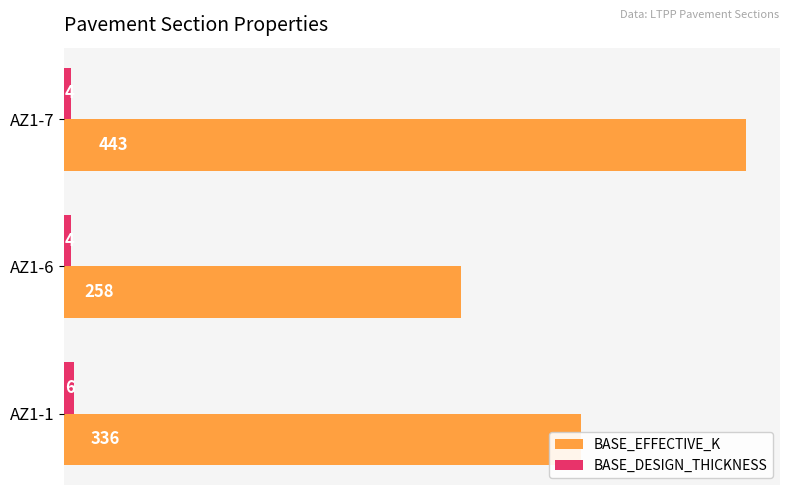

What is the minimum value for BASE_DESIGN_THICKNESS?

4